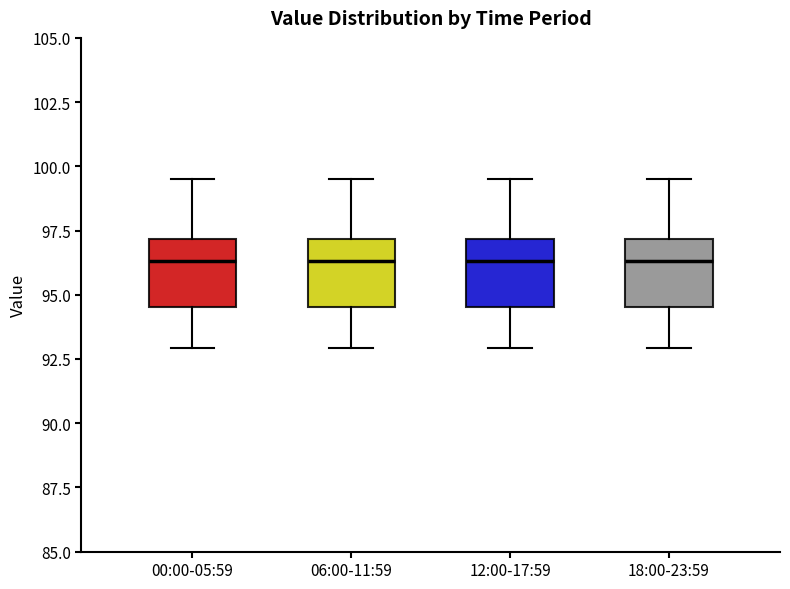

Where does the median line of the box for 06:00-11:59 sit on the y-axis? The values are not printed on the chart, so give them approximately, as read against the axis.

96.5